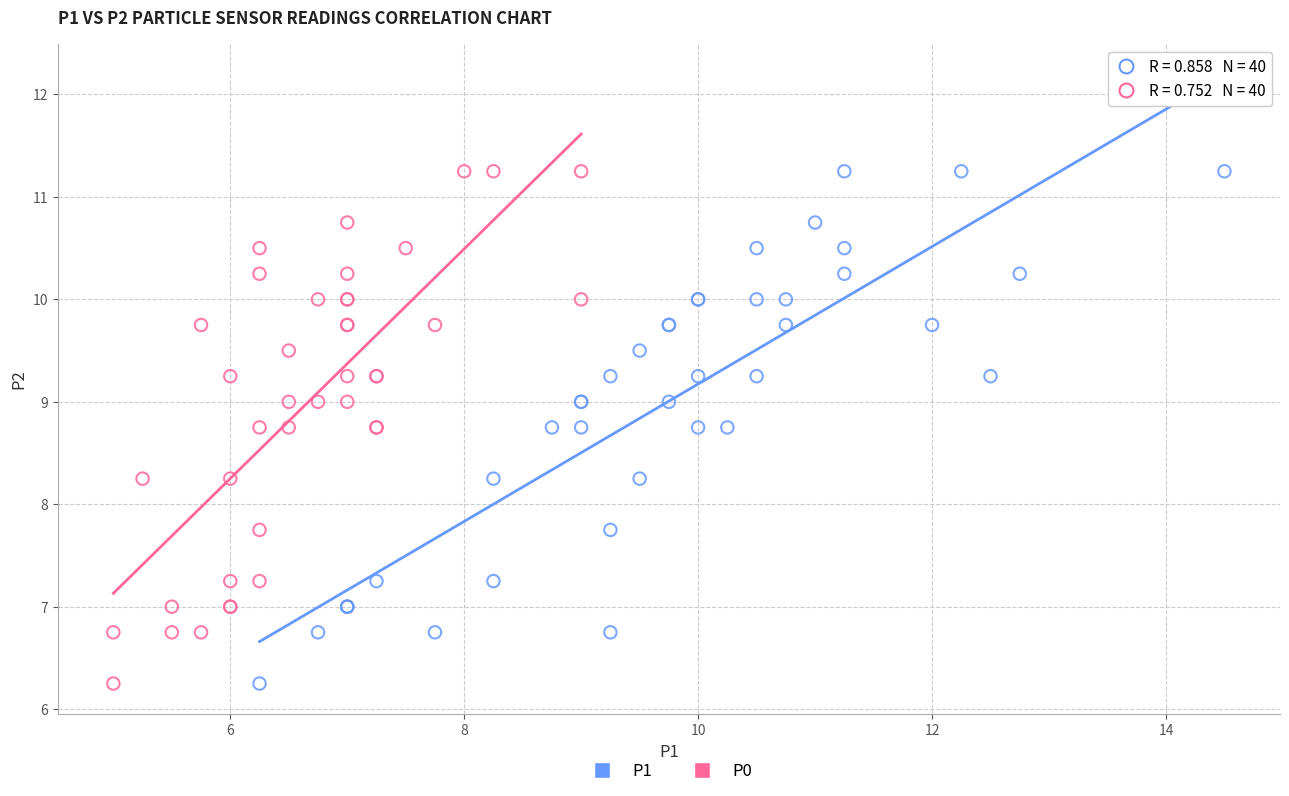

What are all the series names shown in the legend?

P1, P0